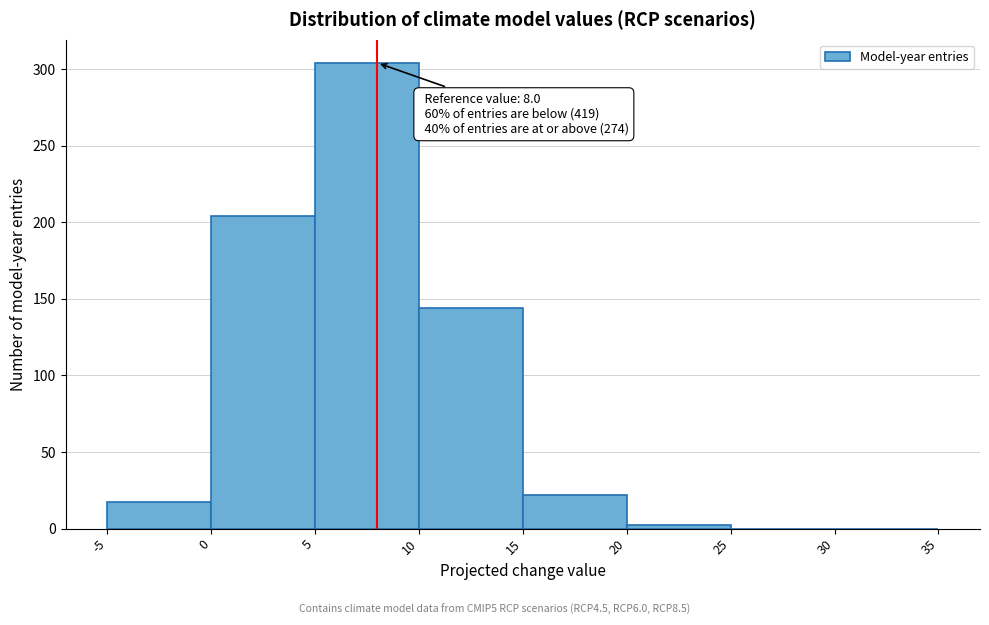

Over which range of the x-axis is the bar tallest?

5 to 10